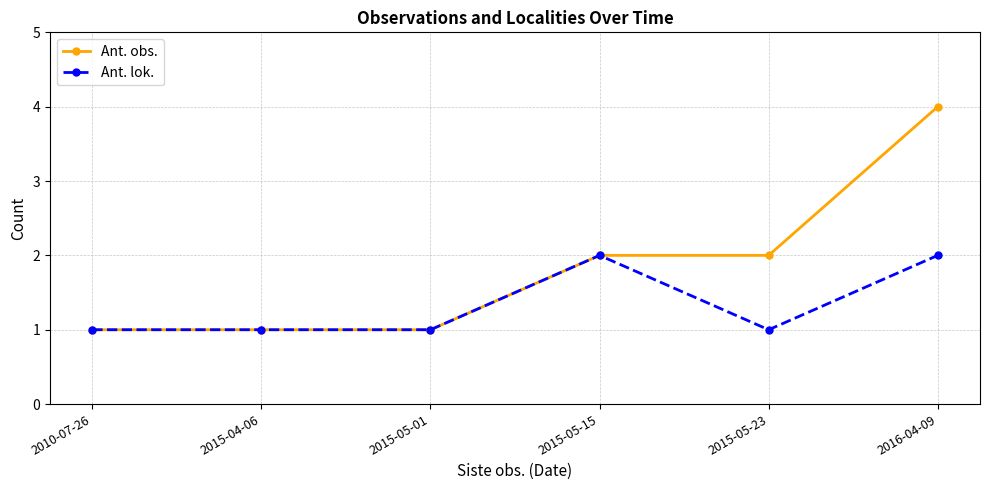

Which series has the widest spread of values?

Ant. obs.